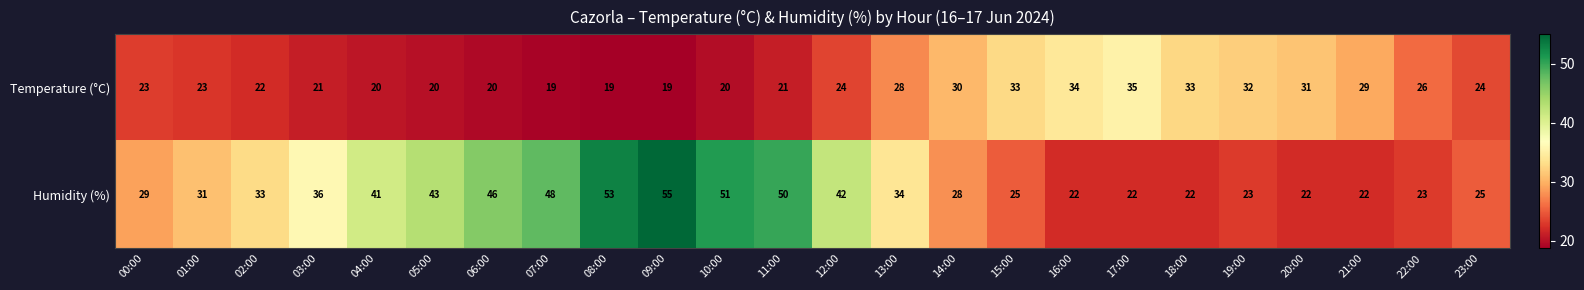

Where is Humidity (%) nearest to the value 38?

03:00